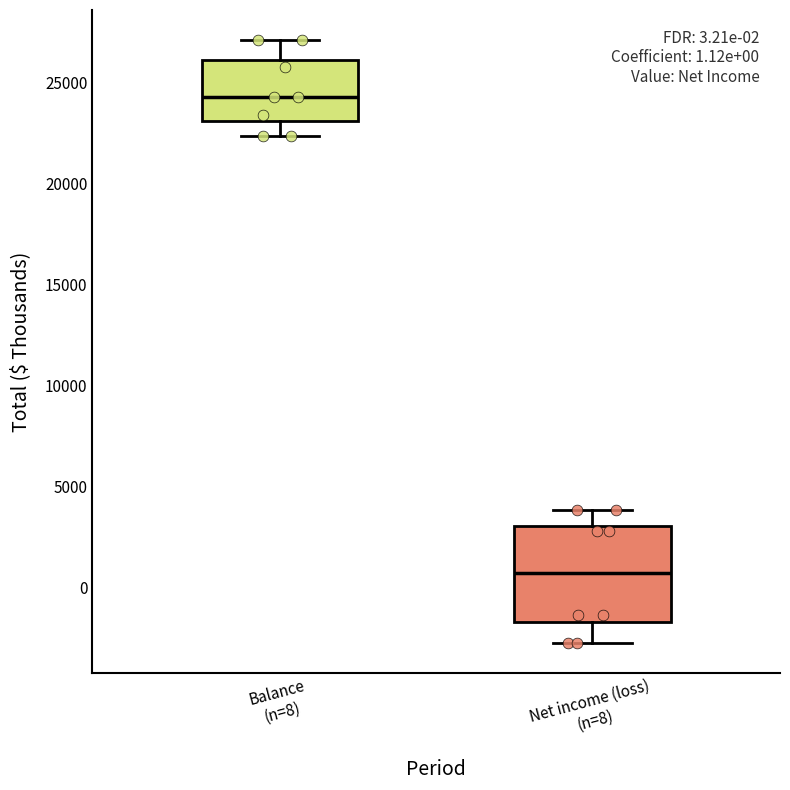

Which box has the lowest median line?

Net income (loss) (n=8)